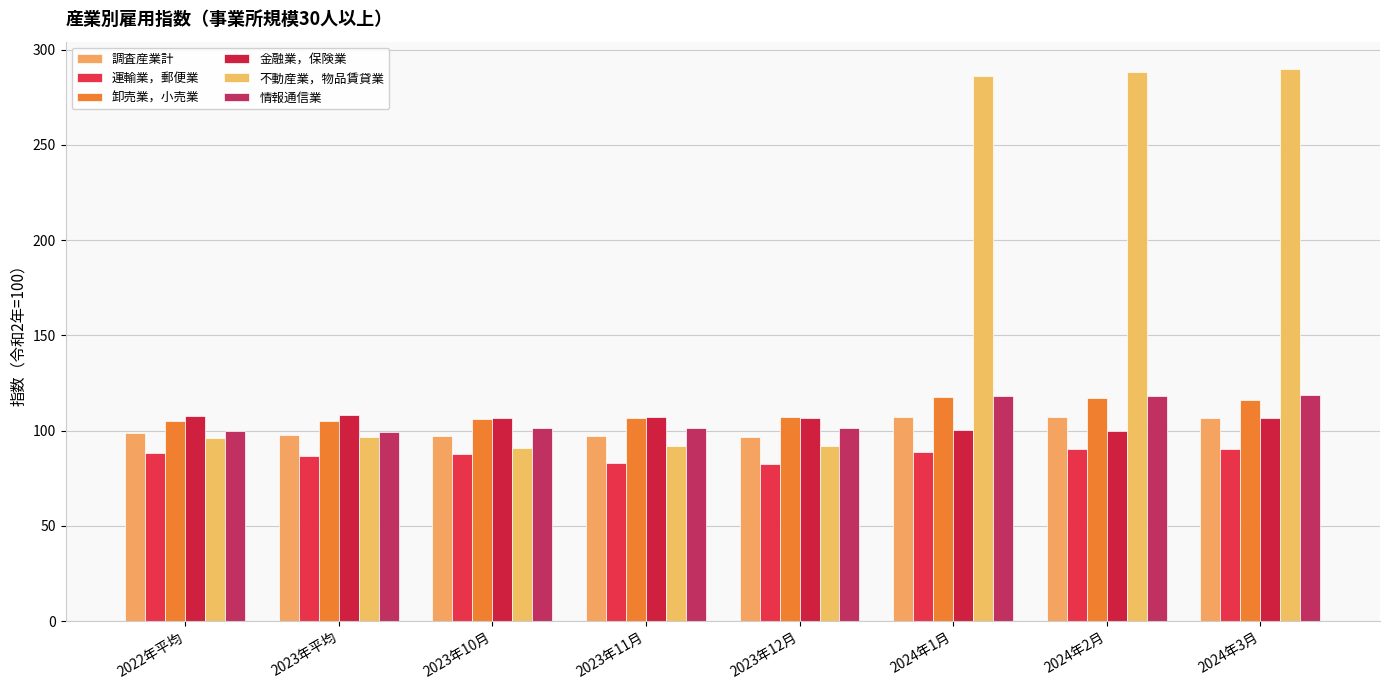

Between 2023年11月 and 2024年1月, which series saw the biggest shift?

不動産業，物品賃貸業